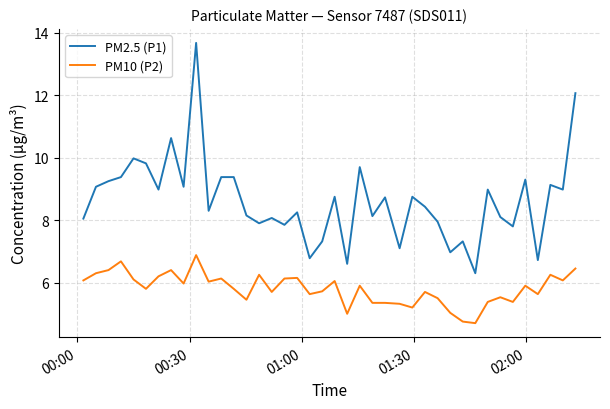

Which series has the largest total across all categories?

PM2.5 (P1)